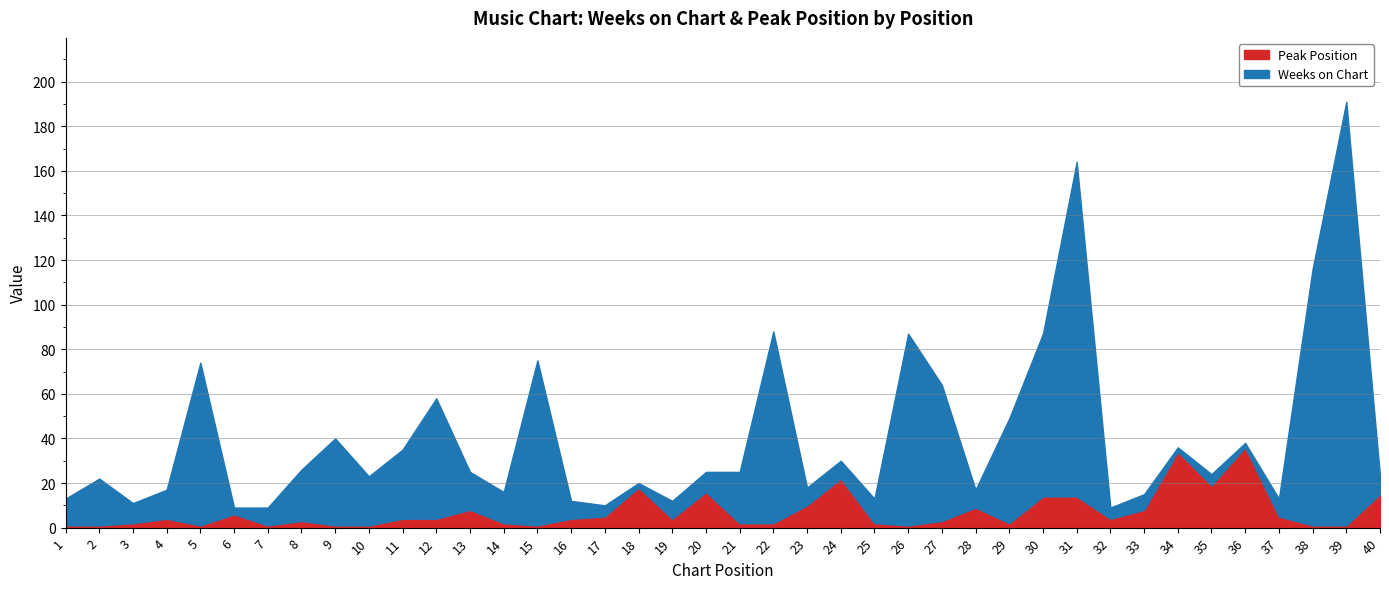

True or false: Weeks on Chart has a value of 73 at 5.

True